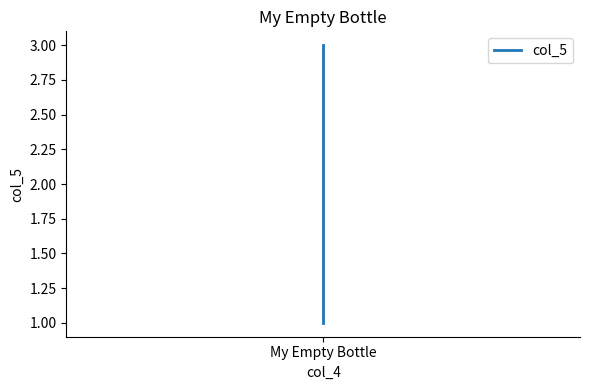

Which category has the lowest value across all series?

My Empty Bottle